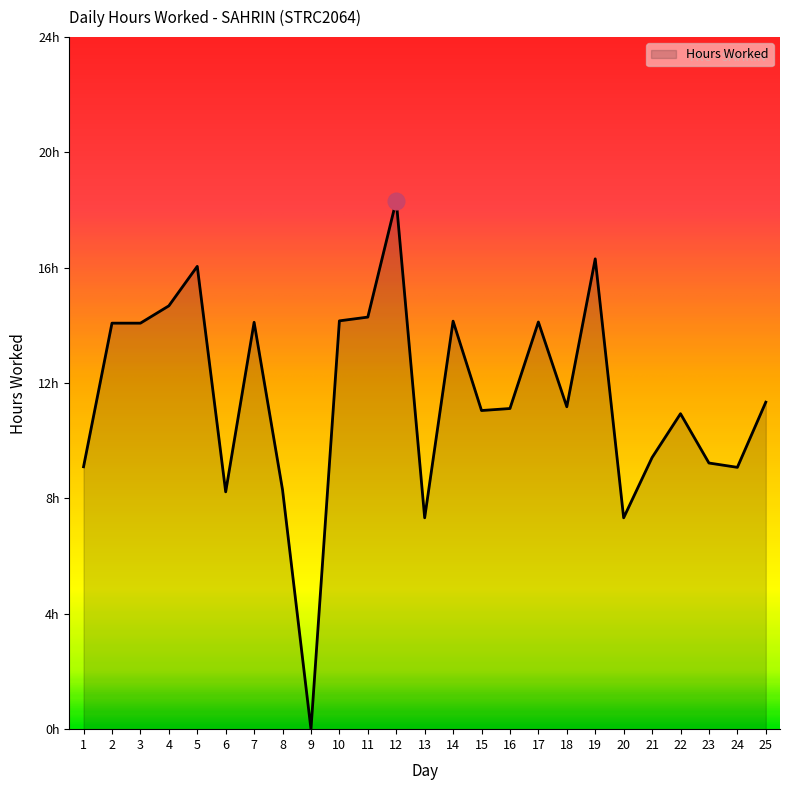

Reading left to right, transcribe all the data shown in this chart.

9.1	14.1	14.1	14.7	16.1	8.2	14.1	8.3	0.0	14.2	14.3	18.3	7.3	14.2	11.1	11.1	14.1	11.2	16.3	7.3	9.4	10.9	9.2	9.1	11.3